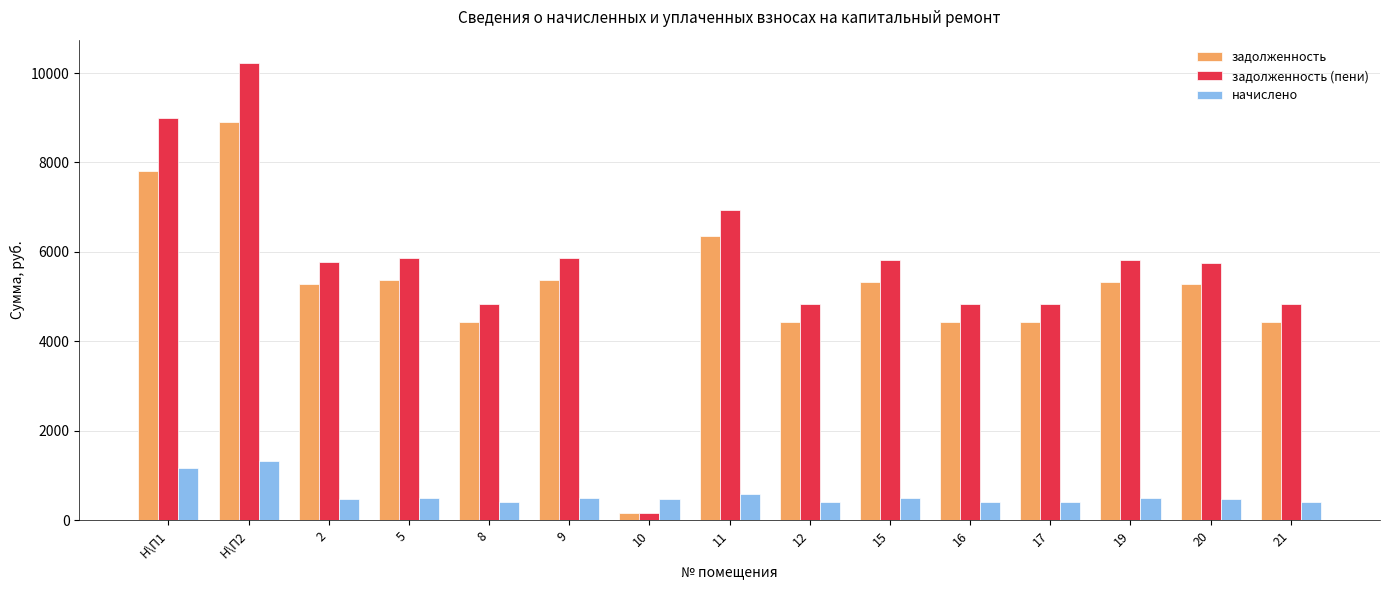

What is the spread (max minus min) of values at 9?

5371.4